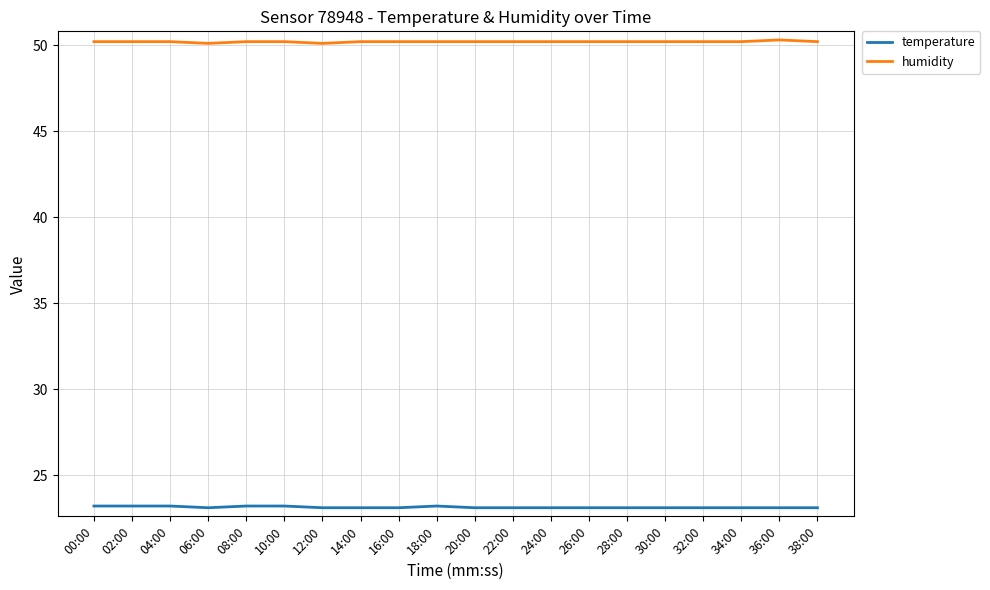

True or false: temperature and humidity cross at least once.

False